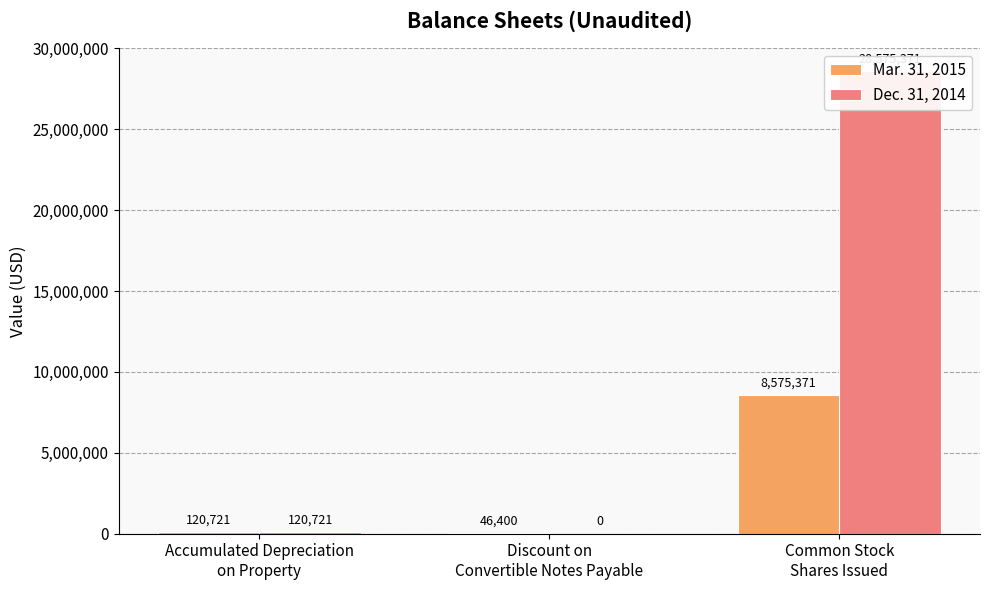

Is it true that Dec. 31, 2014 equals 120721 at Accumulated Depreciation
on Property?

True